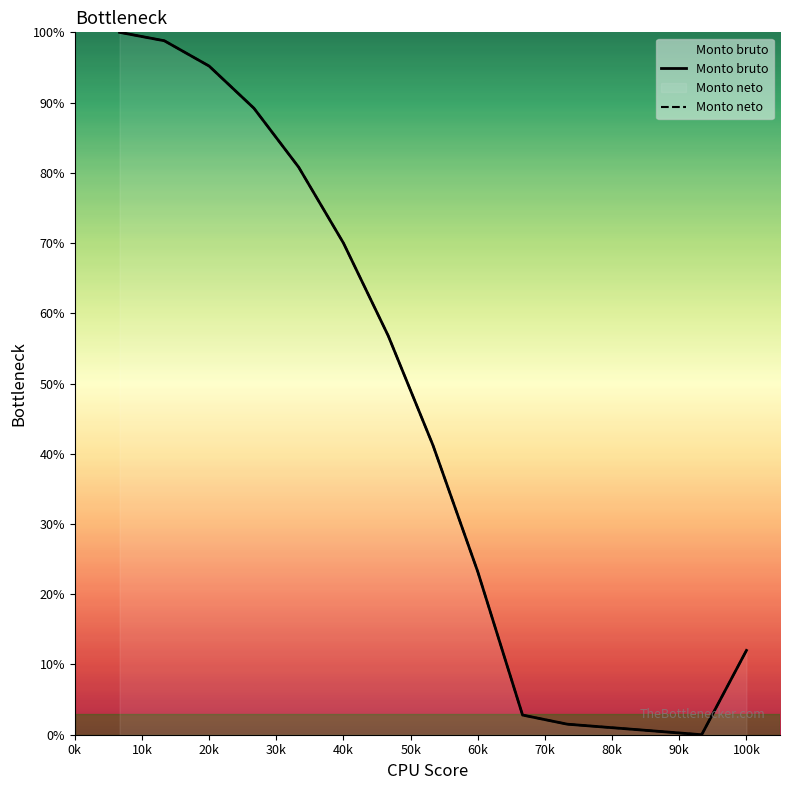

At how many categories does at least one series exceed 74?

5